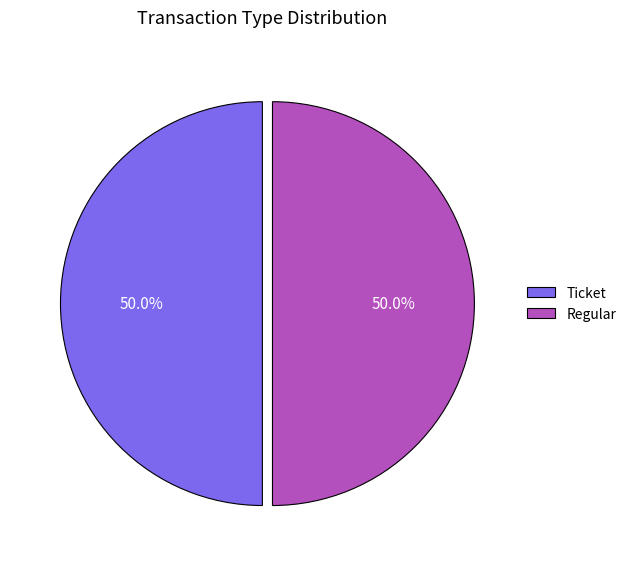

How many segments does this pie chart have?

2